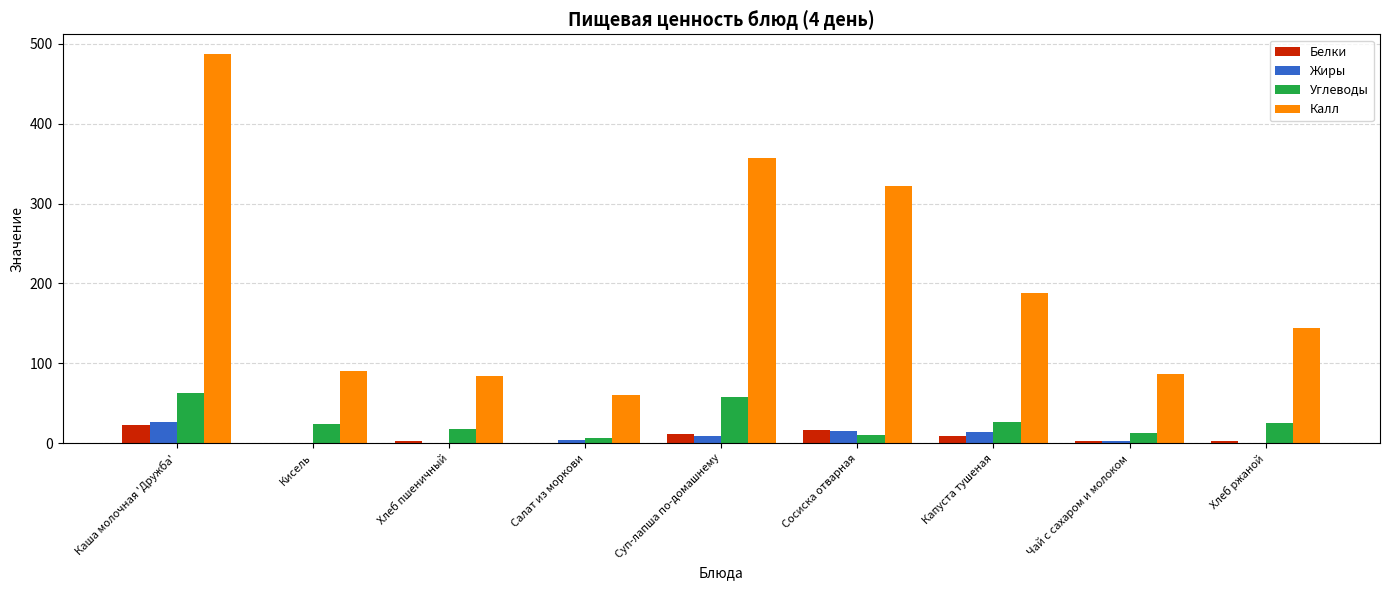

What is the sum of the Калл values at Каша молочная 'Дружба' and Сосиска отварная?

809.8